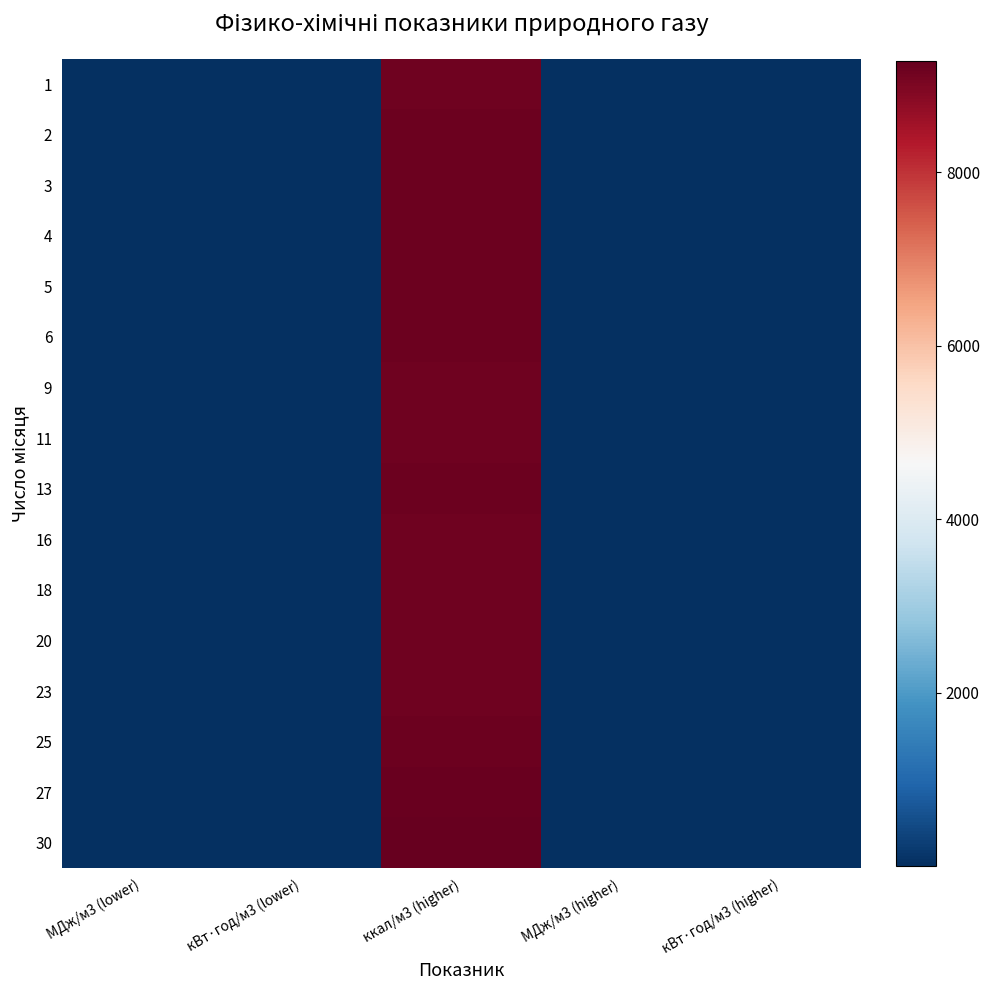

At how many categories does at least one series exceed 1837?

1